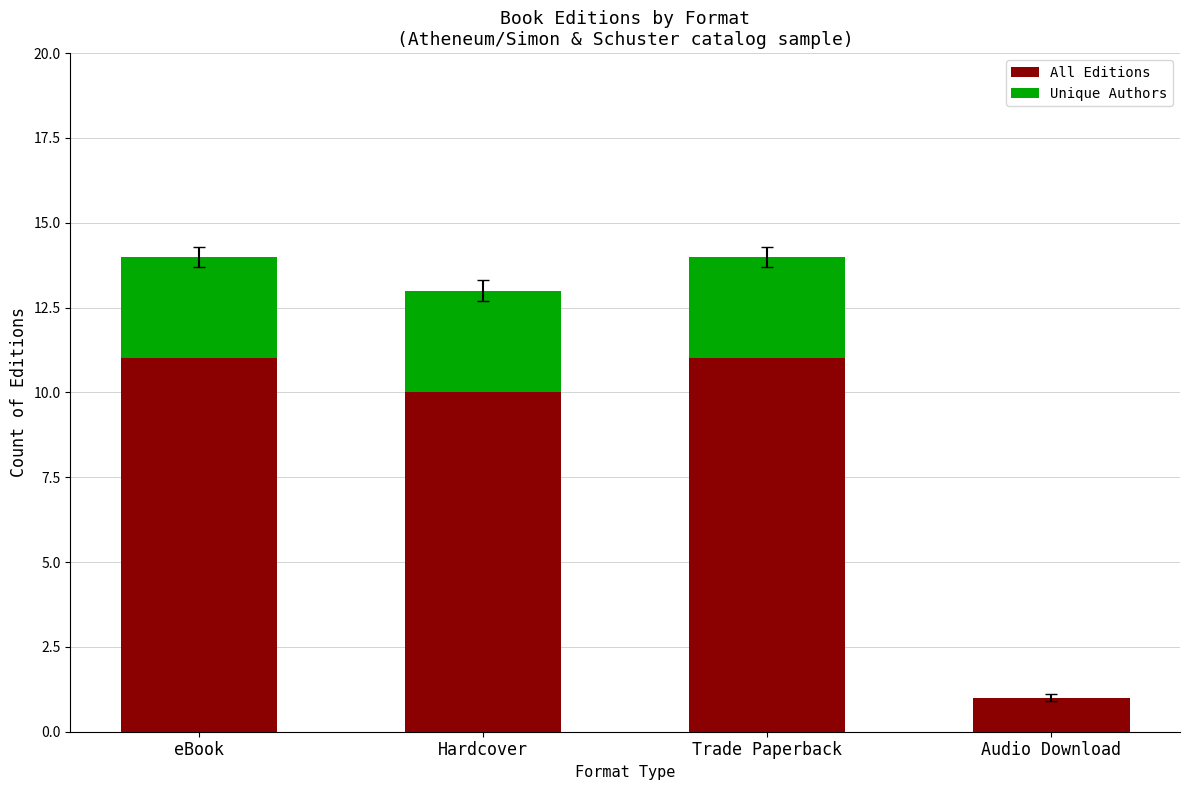

The value of All Editions at Trade Paperback is 19. True or false?

False